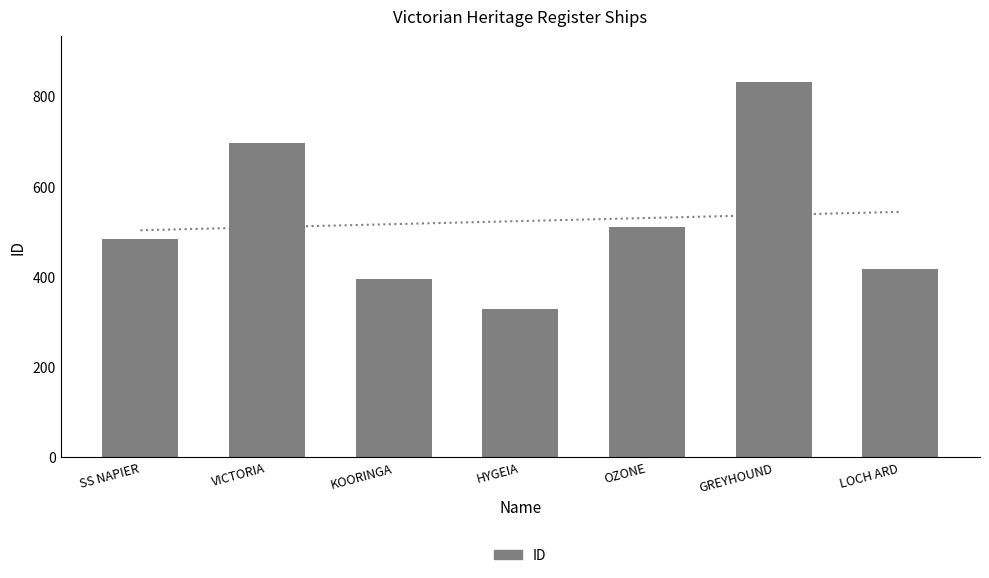

Reading left to right, extract all data points from this chart.

483	697	395	329	511	833	417